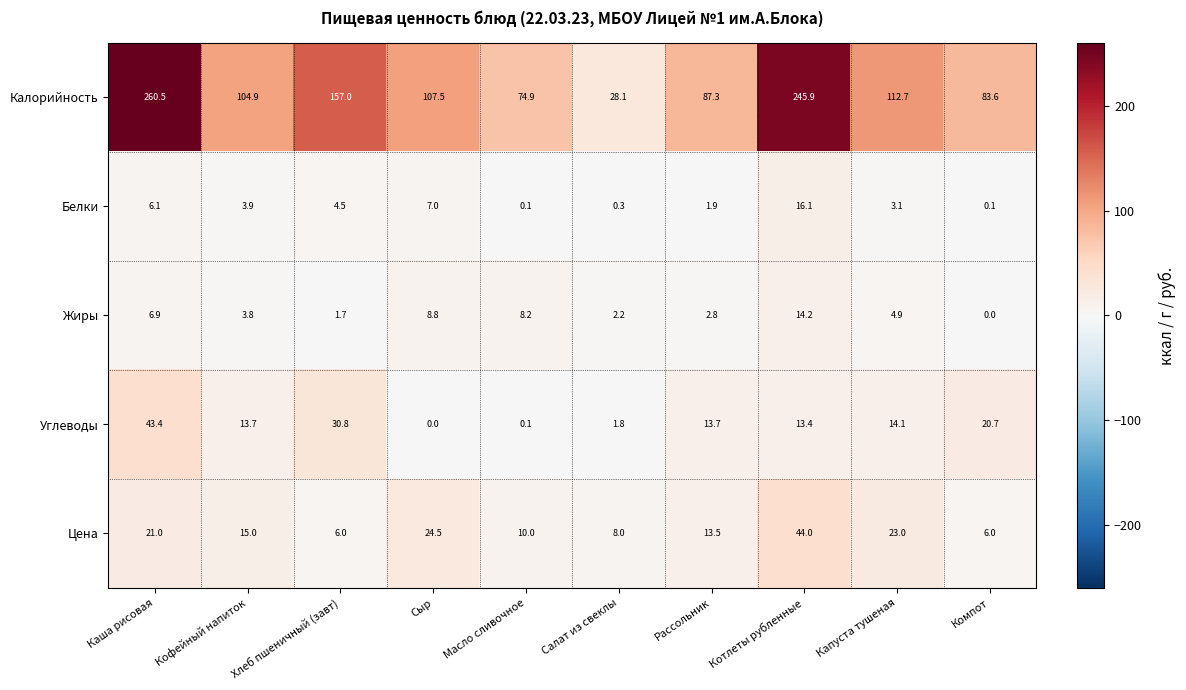

True or false: Цена has a value of 10.0 at Хлеб пшеничный (завт).

False